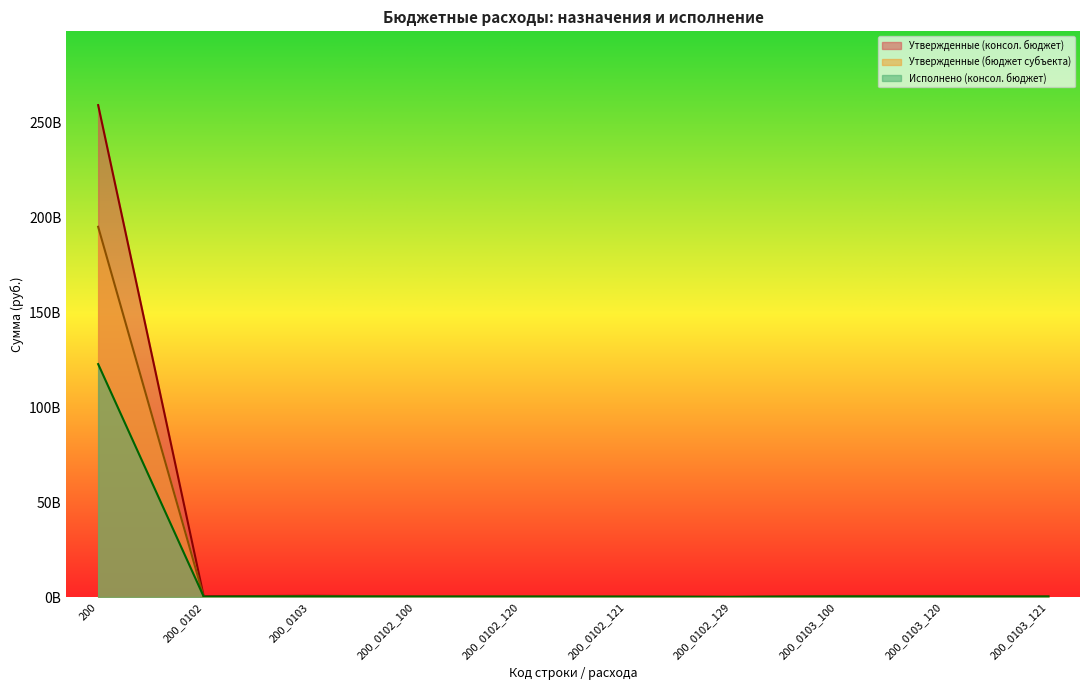

Which has a higher value, 200_0102_121 or 200_0102_120?

200_0102_120